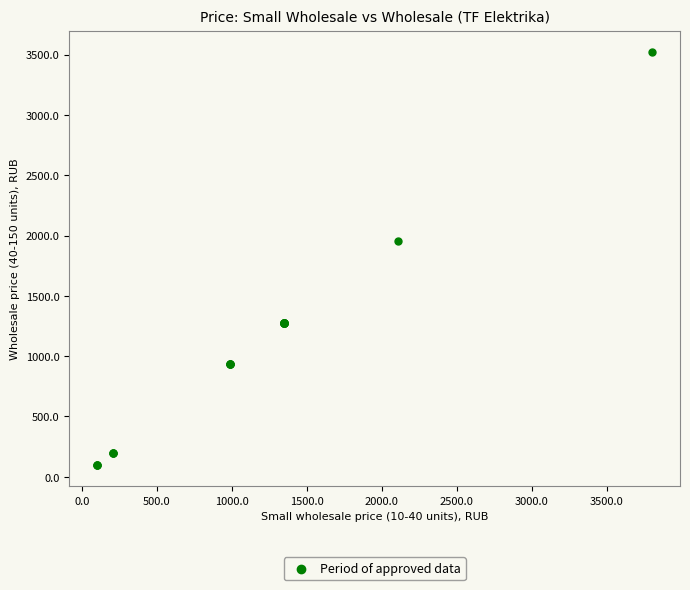

What Y value in the scatter plot is closest to 1807?

1952.1